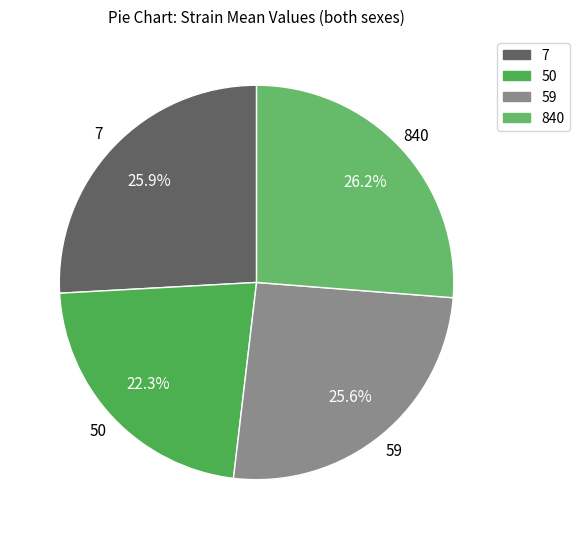

Is 59 the majority of the pie?

No